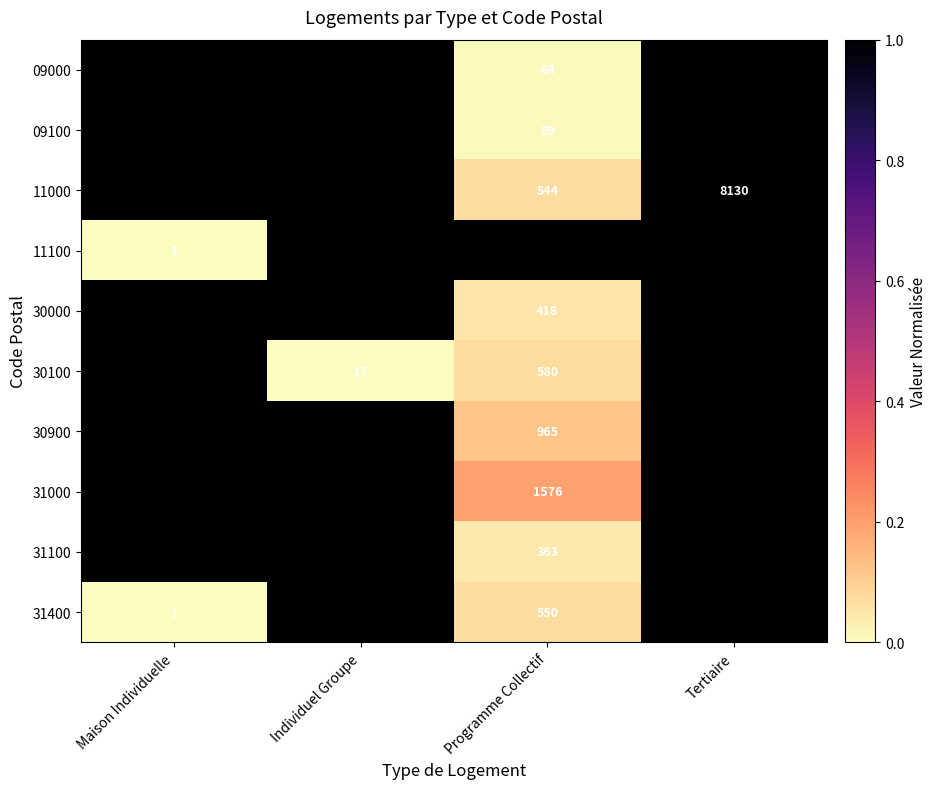

Which category has the highest value across all series?

Tertiaire